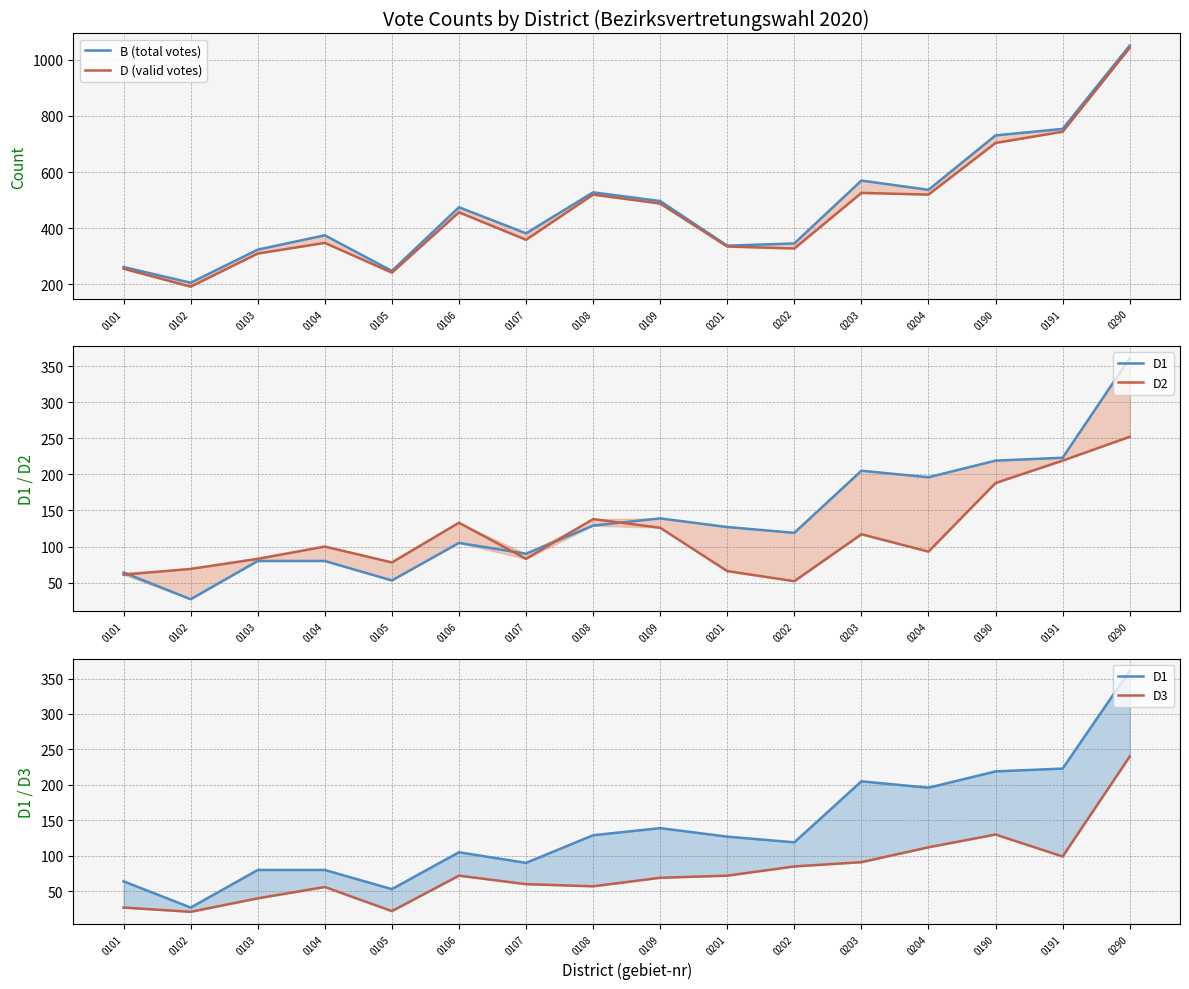

Is it true that D (valid votes) equals 744 at 0191?

True